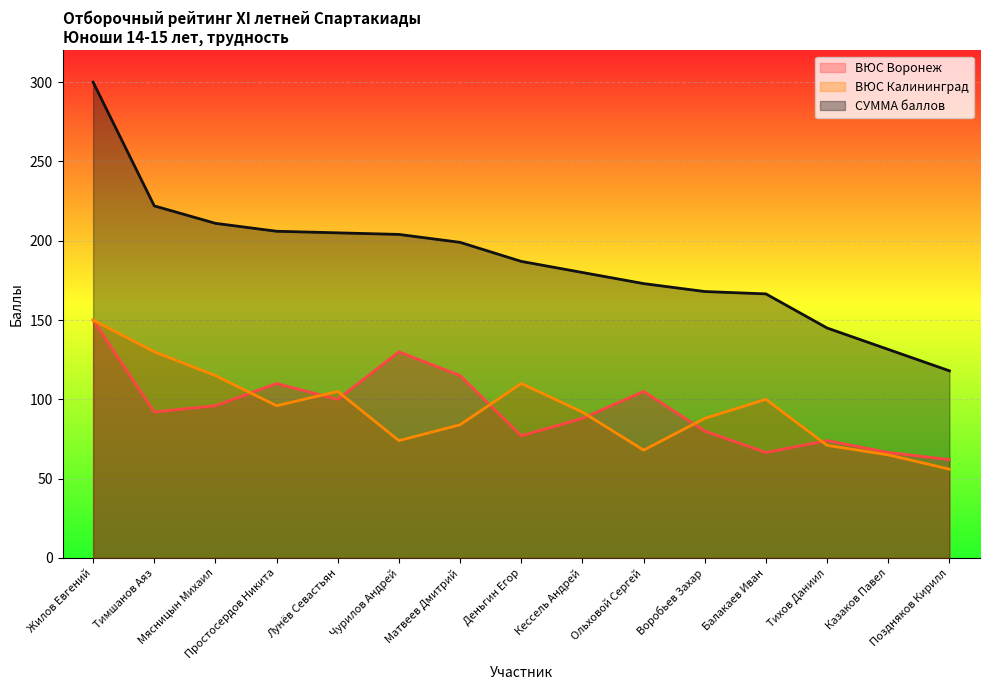

The value of ВЮС Калининград at Поздняков Кирилл is 29.8. True or false?

False